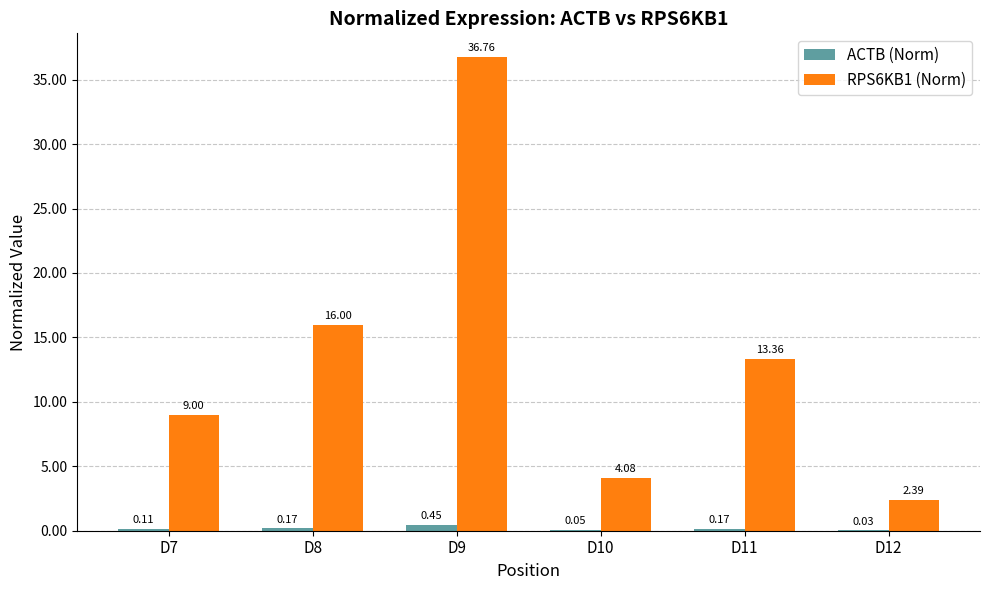

What is the sum of all ACTB (Norm) values?

1.0